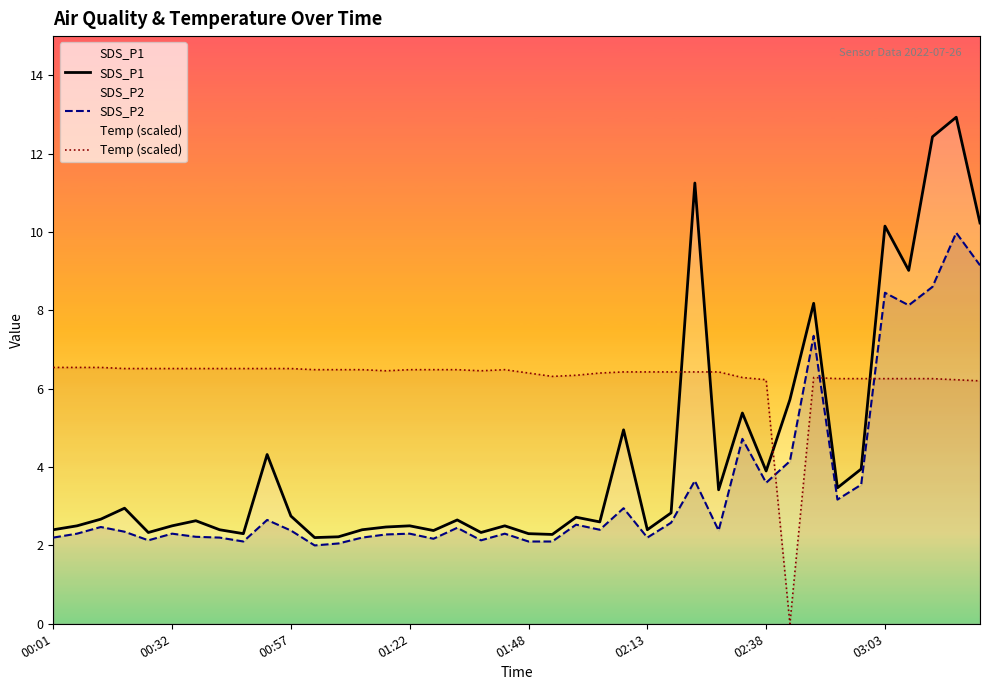

List the series in order of their overall mean, lowest first.

SDS_P2, SDS_P1, Temp (scaled)